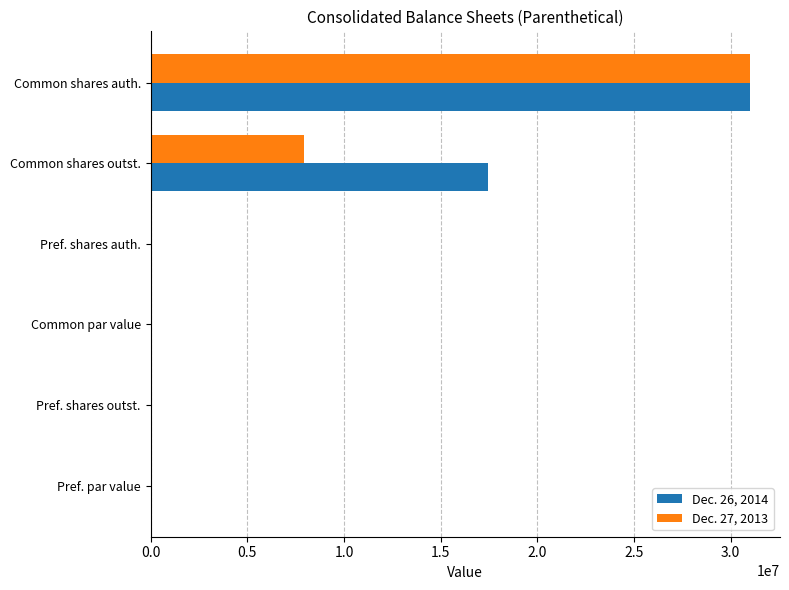

Is it true that Dec. 26, 2014 equals 55763103.4 at Common shares auth.?

False